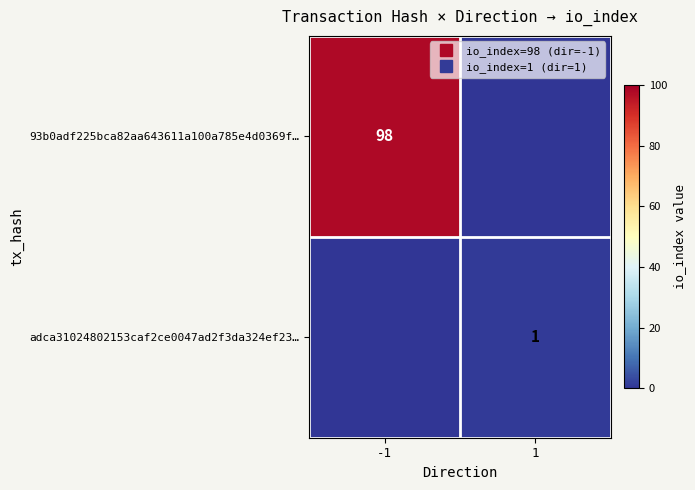

At -1, list the series in order from largest to smallest.

93b0adf225bca82aa643611a100a785e4d0369f…, adca31024802153caf2ce0047ad2f3da324ef23…